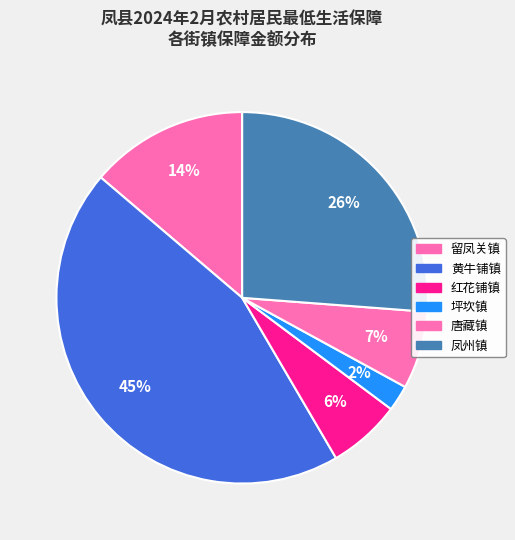

Count the number of slices in the pie.

6